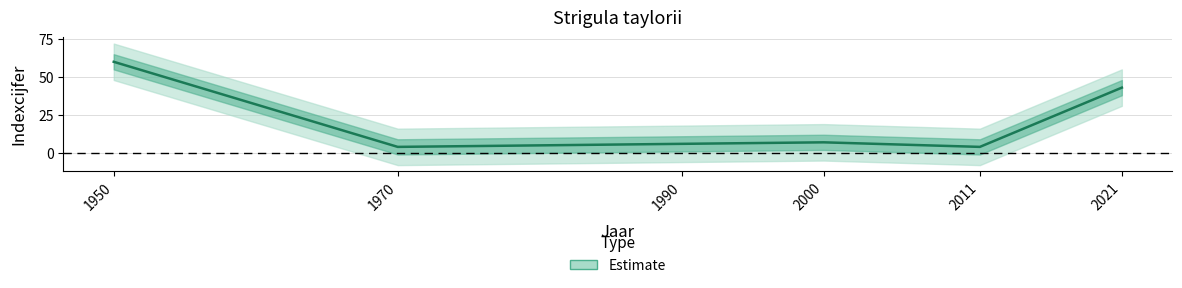

Reading left to right, what are all the values shown in this chart?

60	4	6	7	4	43